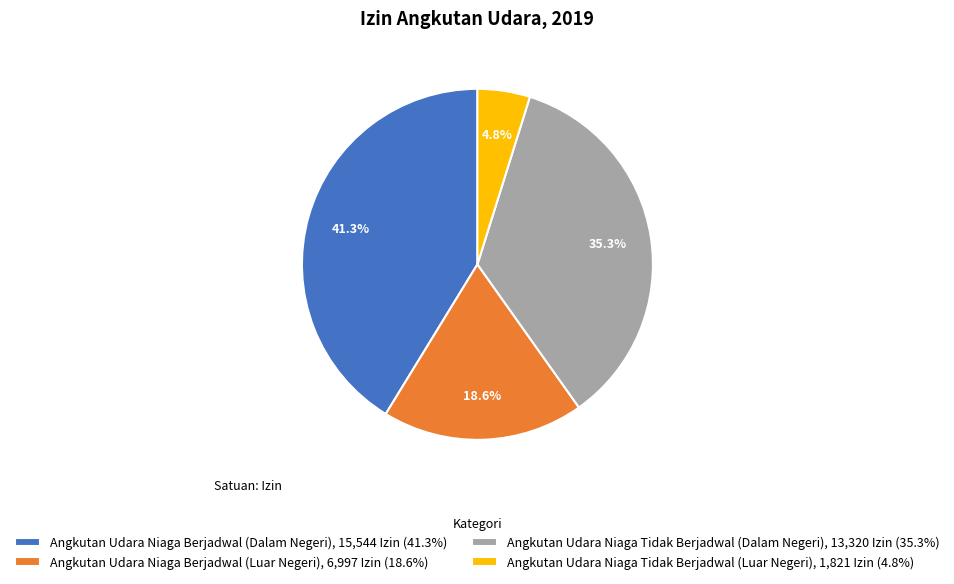

What portion of the pie excludes Angkutan Udara Niaga Berjadwal (Dalam Negeri), 15,544 Izin (41.3%)?

58.7%